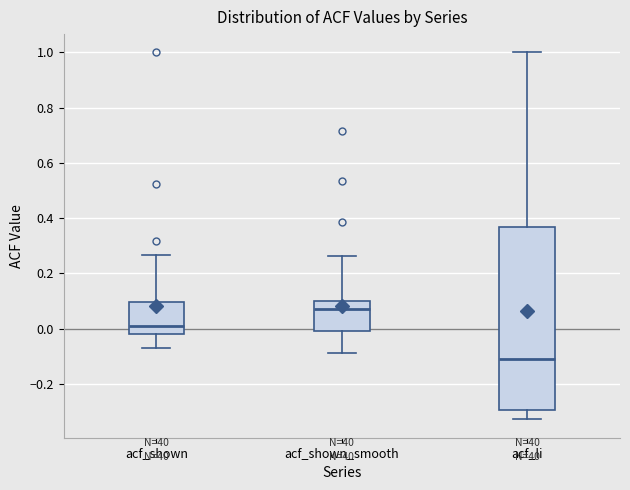

Which box's median line is the highest?

acf_shown_smooth